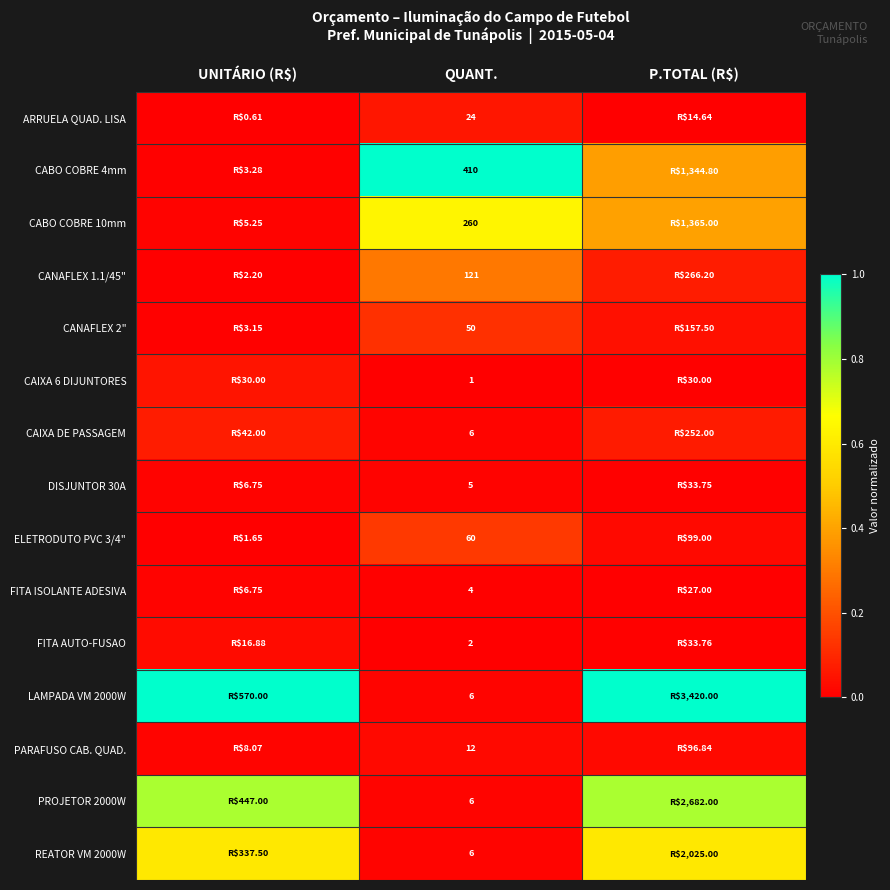

Is the value of PARAFUSO CAB. QUAD. at QUANT. greater than the value of DISJUNTOR 30A at QUANT.?

Yes